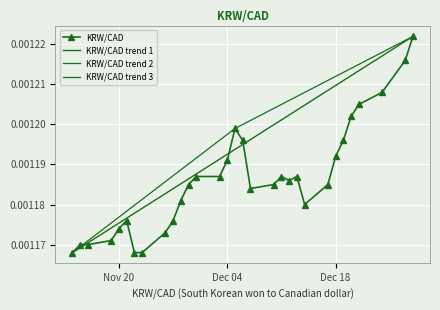

How many points are higher than both their immediate neighbors (excluding endpoints)?

4